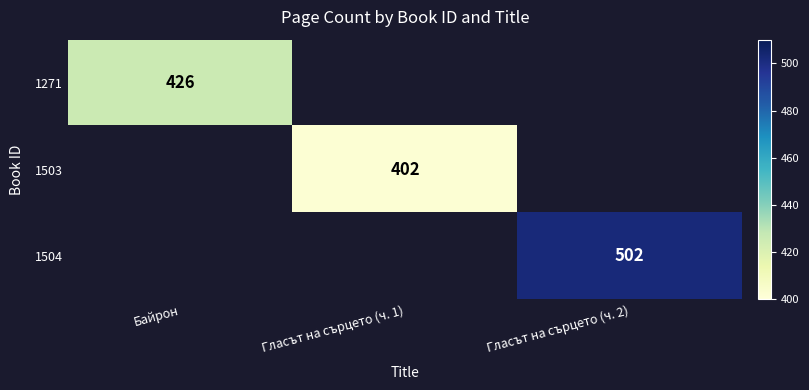

How many categories are shown in the chart?

3